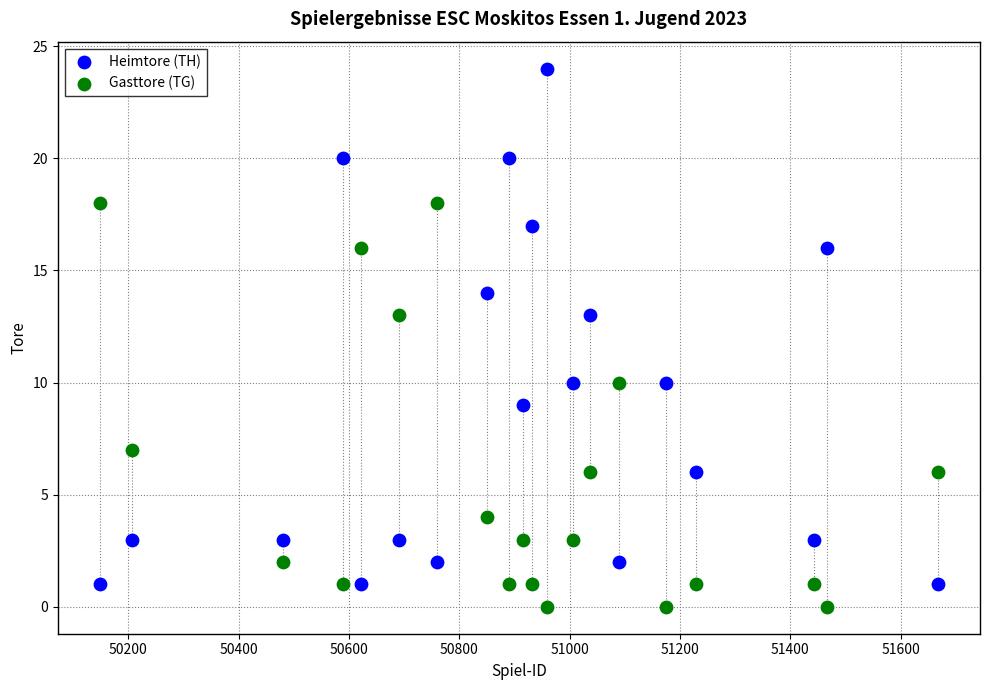

Across all data points, what is the range of Y values (max minus min)?

24